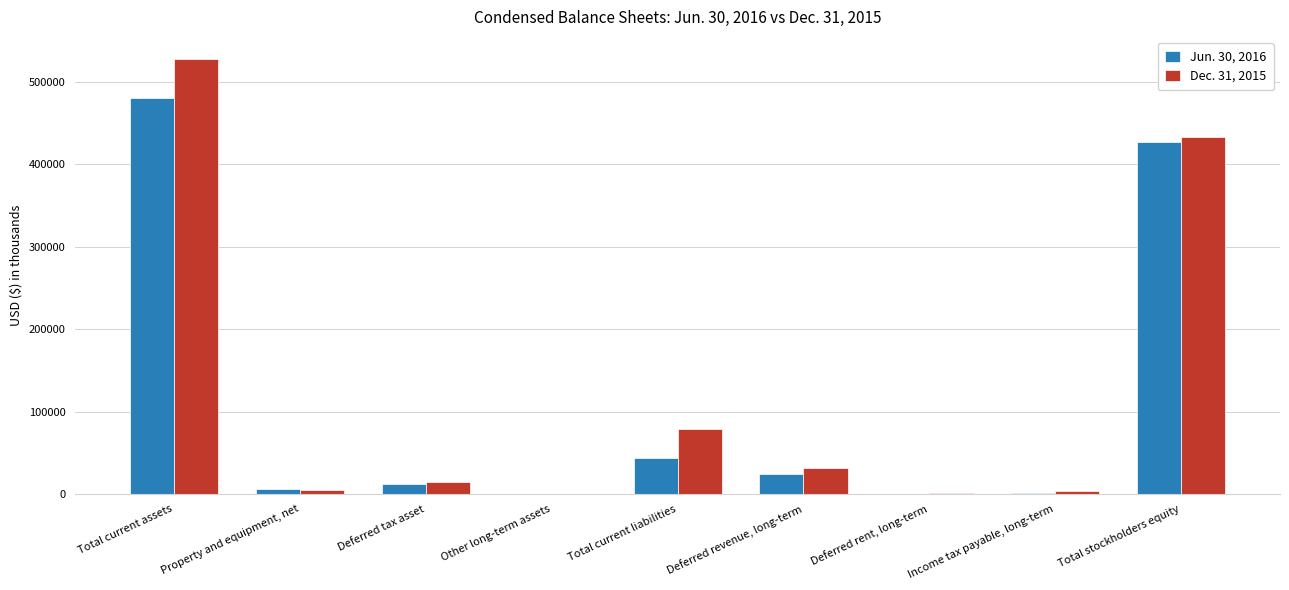

The Jun. 30, 2016 series shows 426696 at Total stockholders equity. True or false?

True